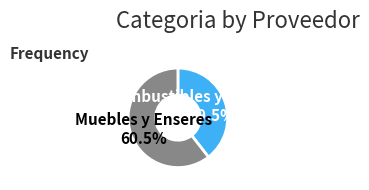

Count the number of slices in the pie.

2